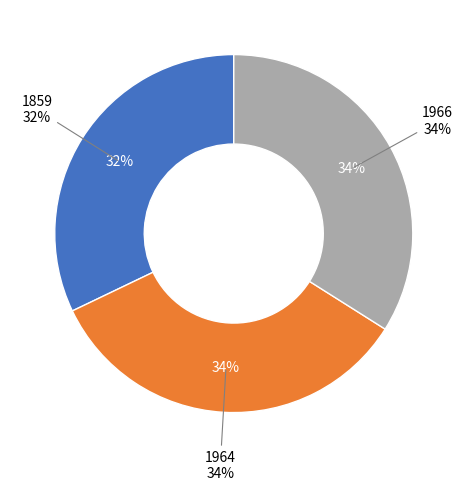

What is the ratio of the value at 1966 to the value at 1859?

1.1